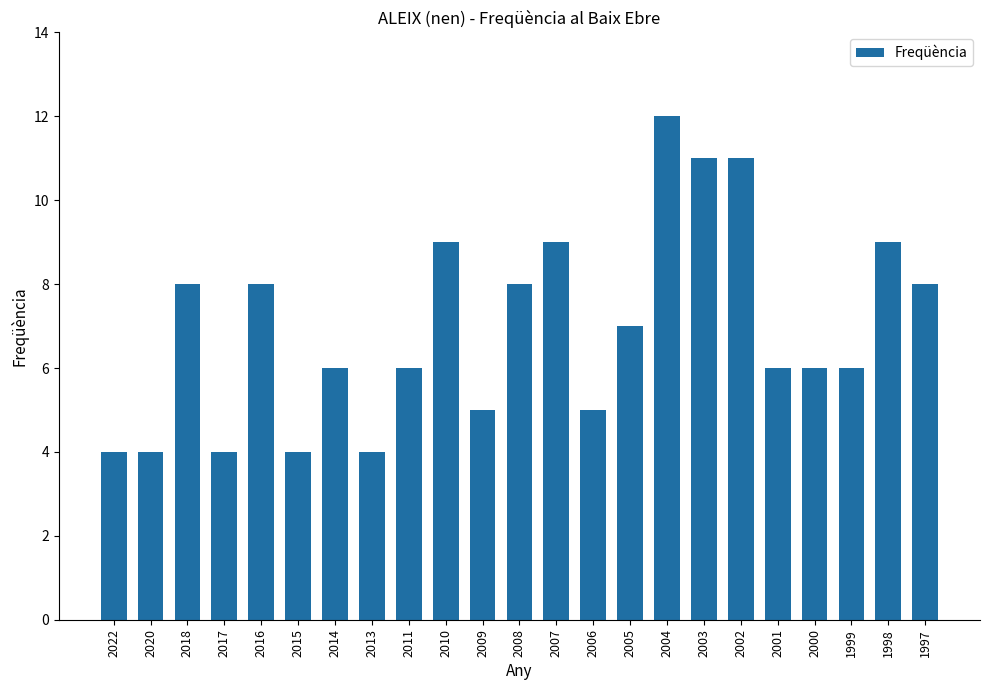

What is the change in value from 2016 to 2004?

+4